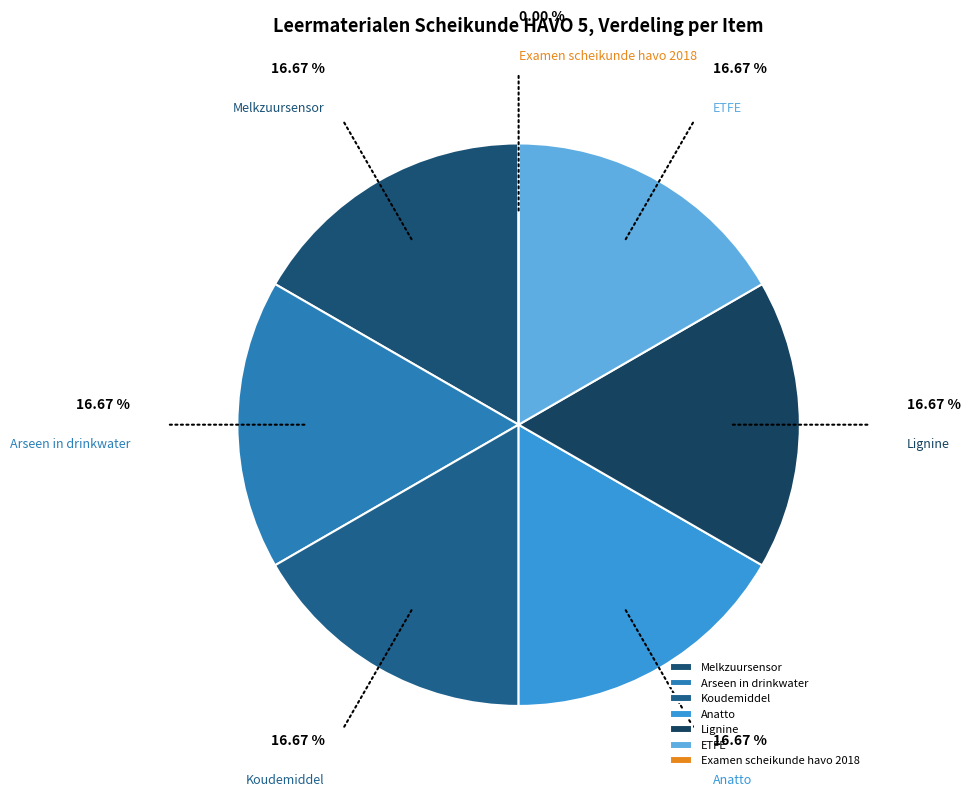

Combined, do ETFE and Lignine account for over 50%?

No